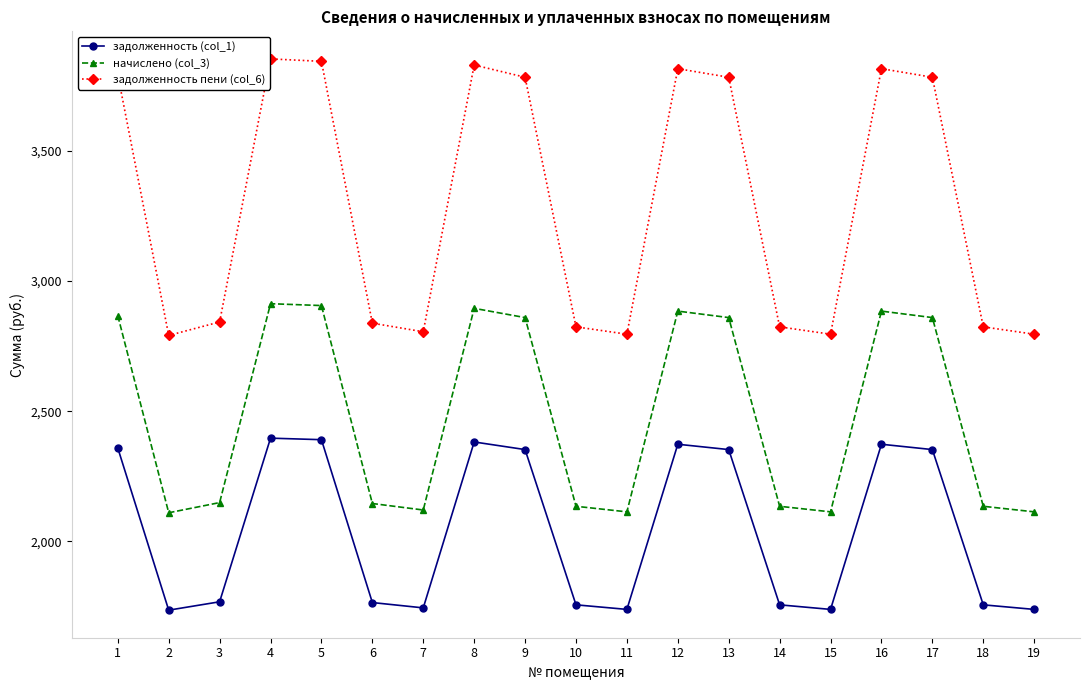

What is the total value across all series at 17?

8994.1